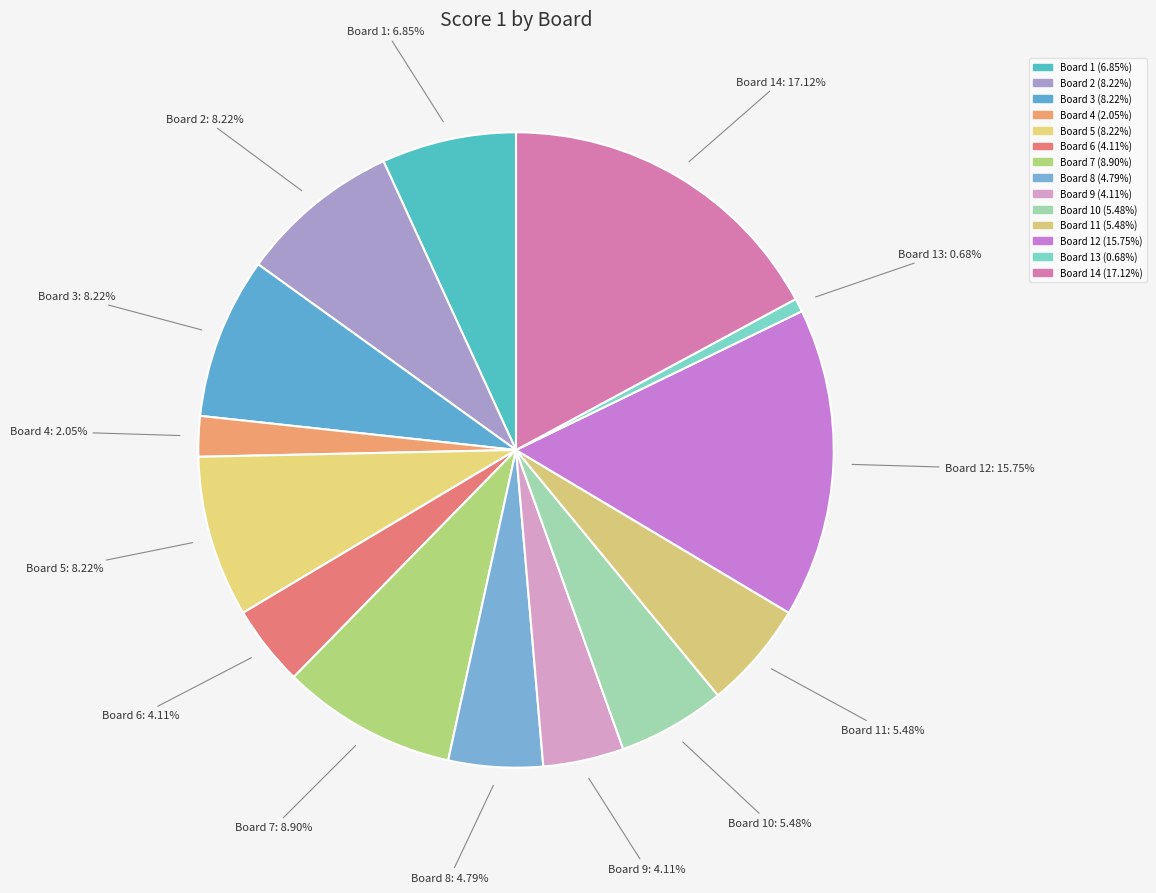

How many segments does this pie chart have?

14